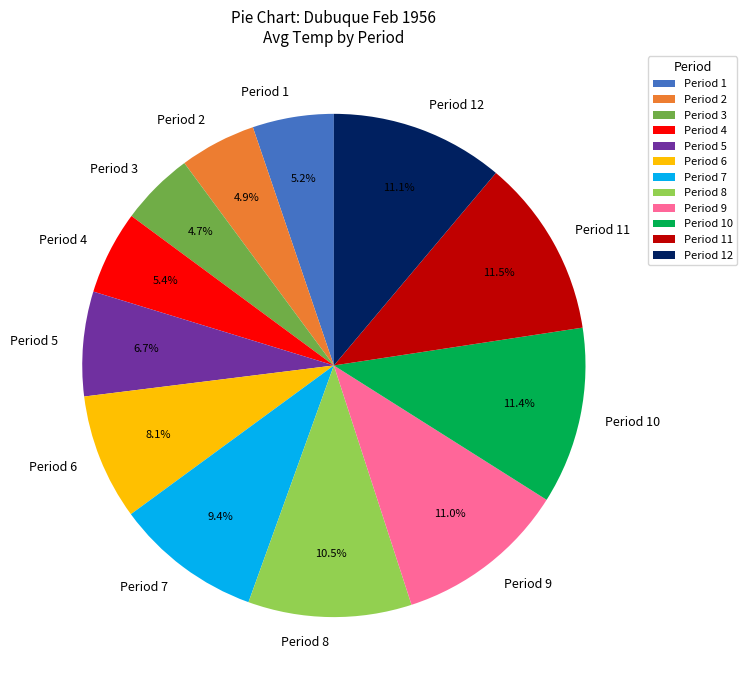

What is the ratio of the value at Period 1 to the value at Period 3?

1.1